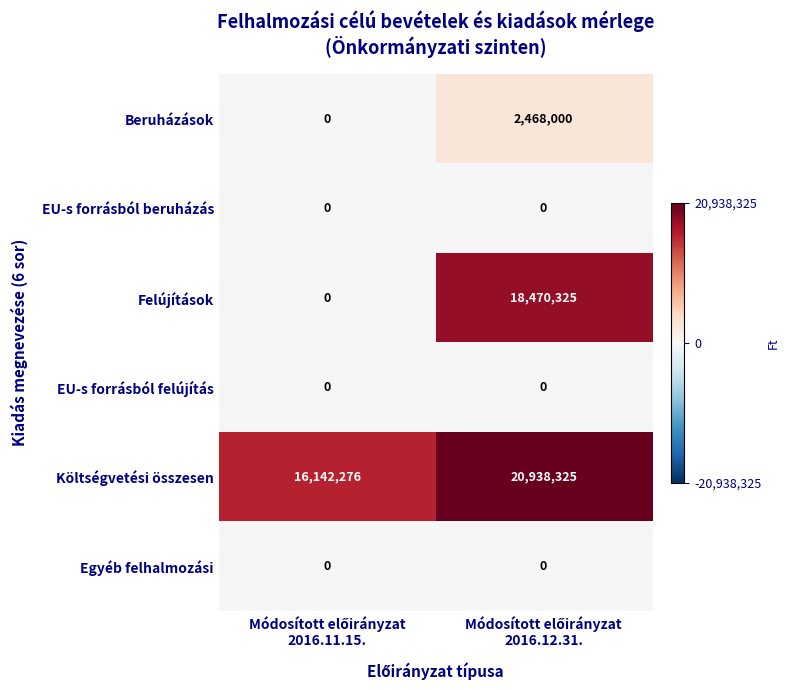

What is the difference between the maximum and minimum values in the Felújítások series?

18470325